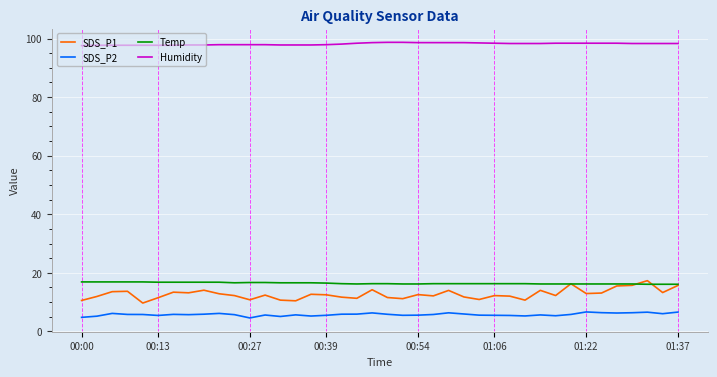

Which series has the largest total across all categories?

Humidity